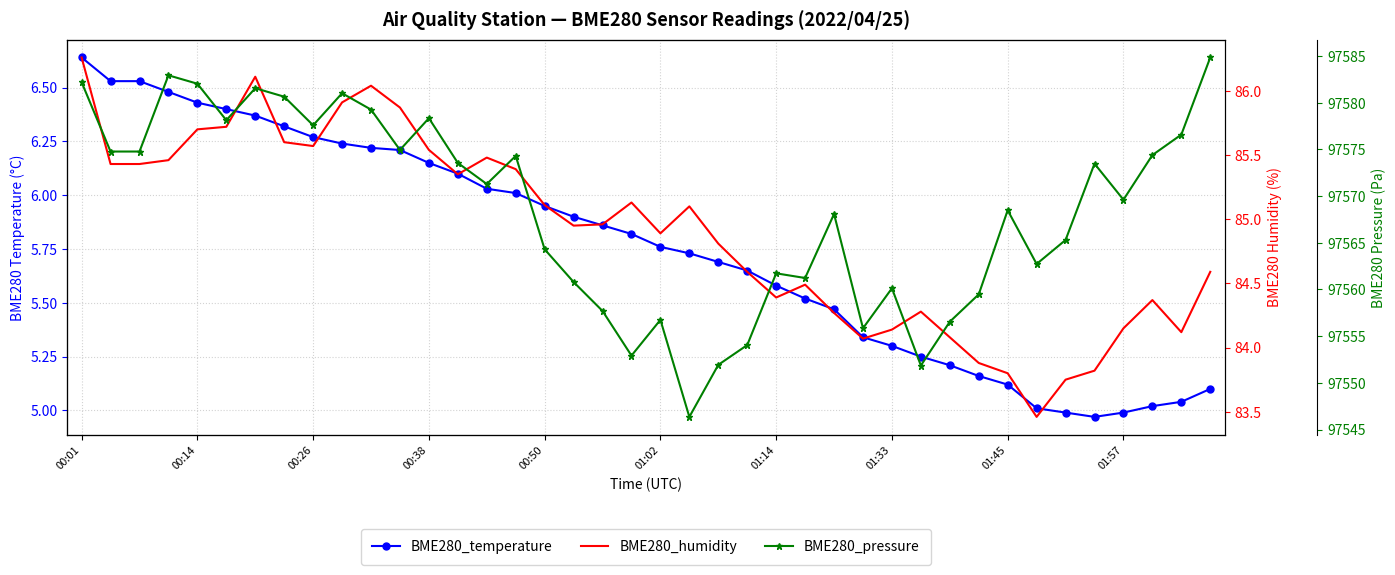

True or false: BME280_temperature and BME280_humidity cross at least once.

False